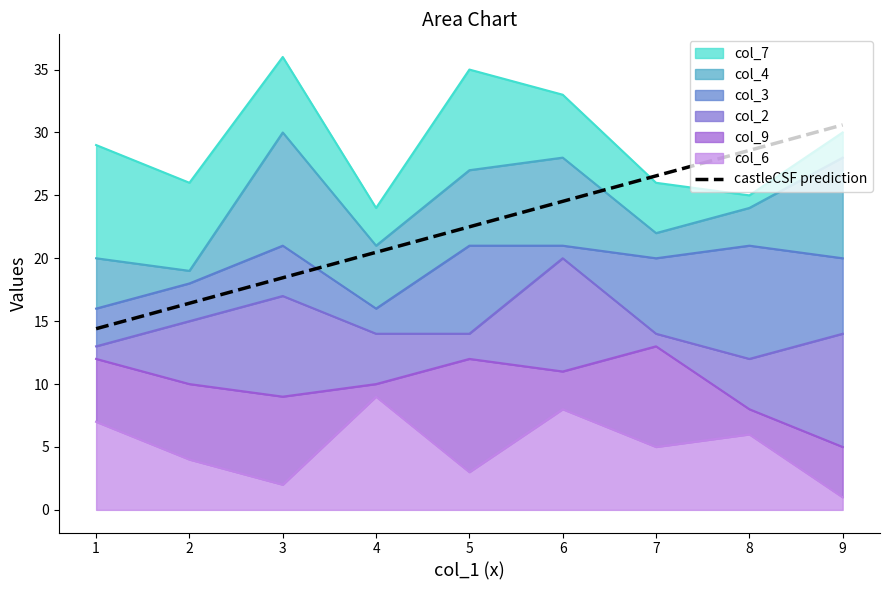

What is the minimum value for castleCSF prediction?

14.4